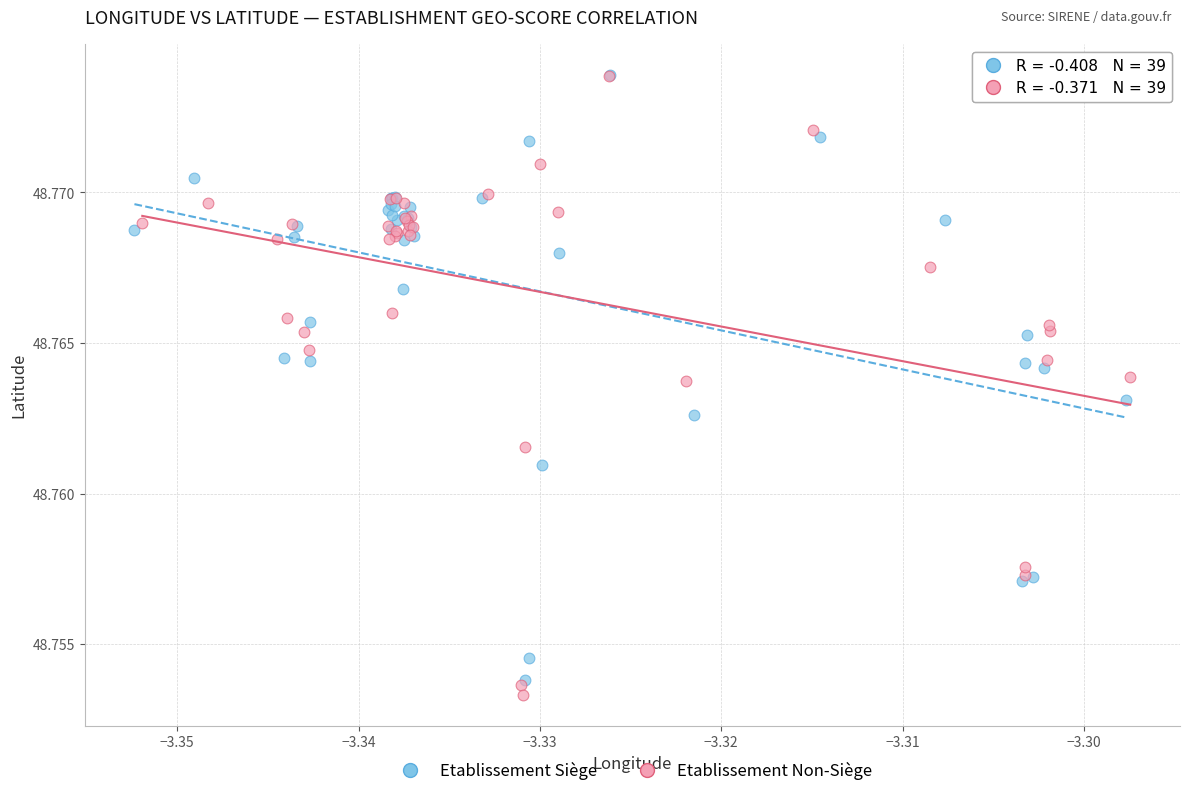

Which series has the widest spread of Y values?

Etablissement Non-Siège